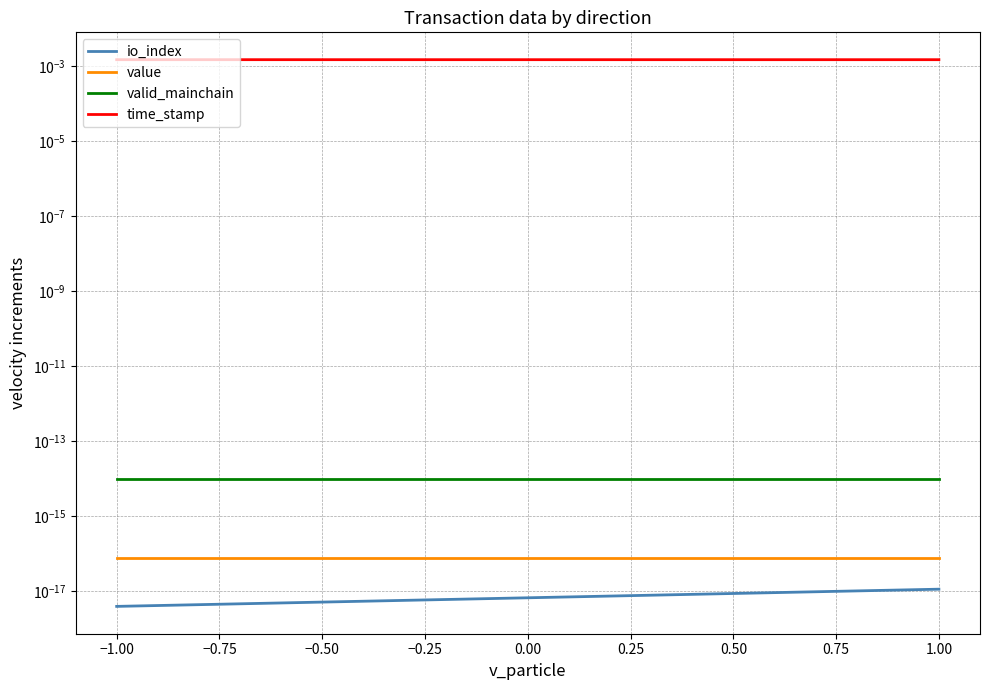

Which series has the largest range (max minus min)?

time_stamp